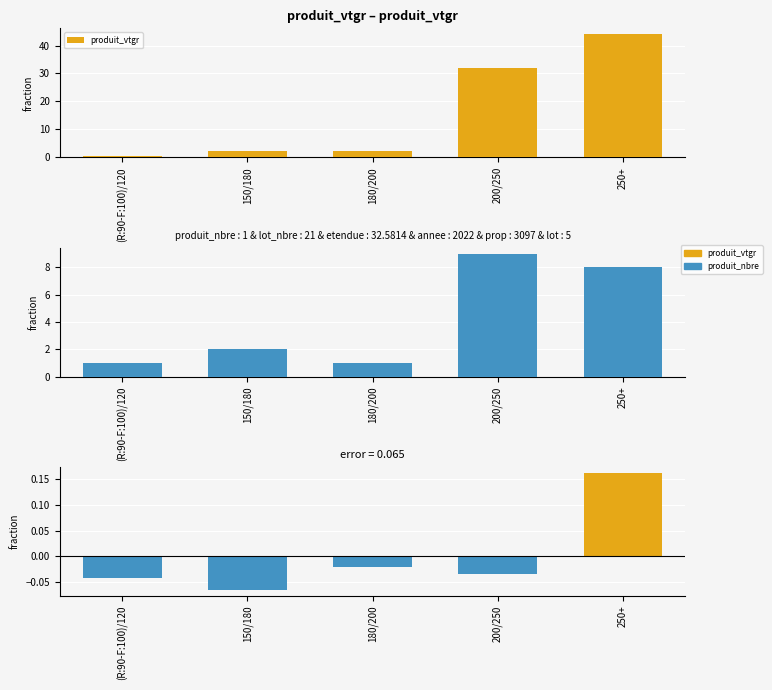

The value of produit_nbre at (R:90-F:100)/120 is 1.0. True or false?

True